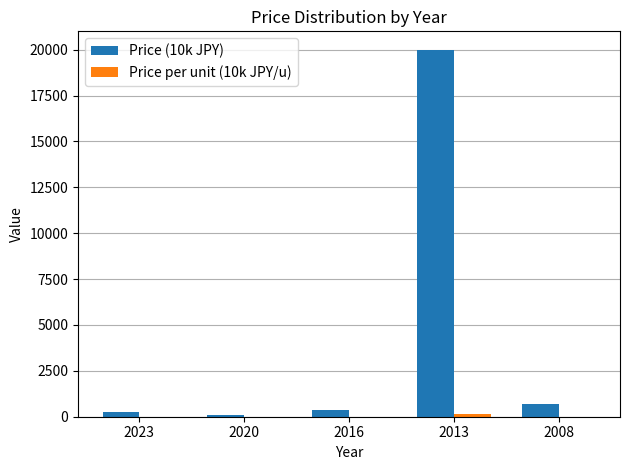

What is the highest value of the Price (10k JPY) series?

20000.0